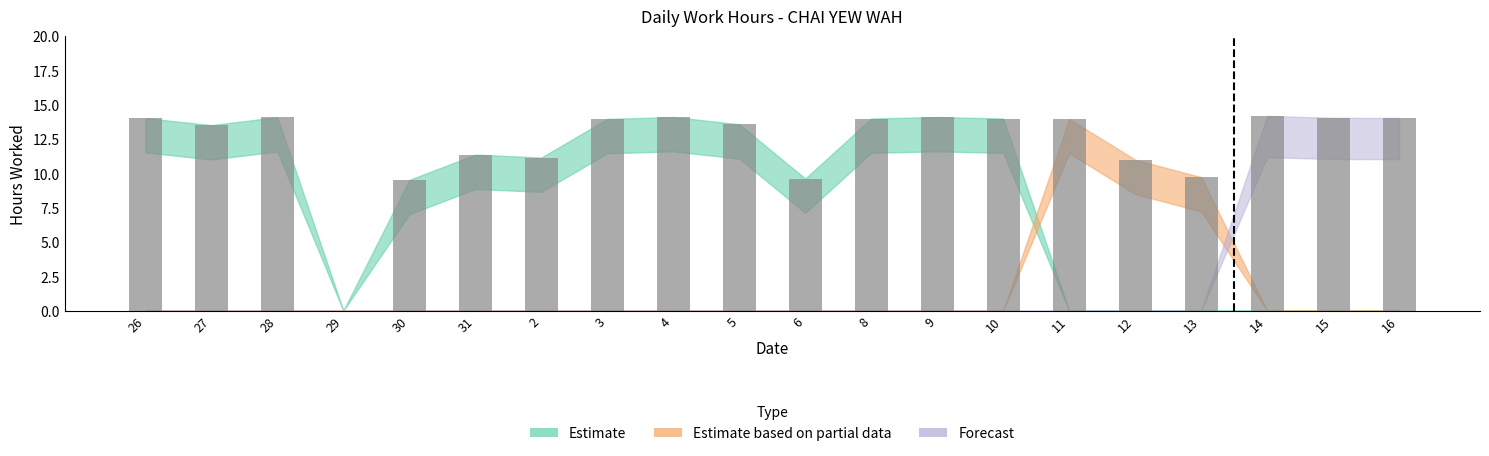

The chart shows a value of 14.0 at 11. True or false?

True